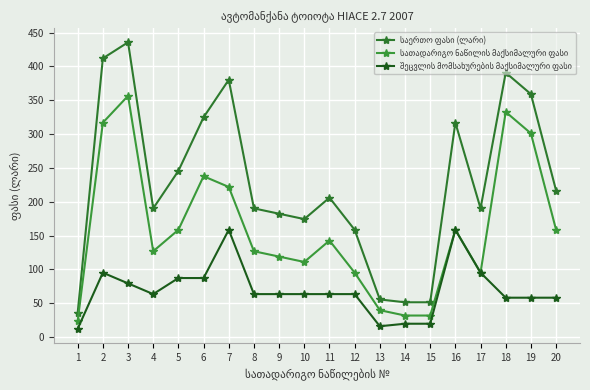

Between 8 and 17, which series saw the biggest shift?

სათადარიგო ნაწილის მაქსიმალური ფასი